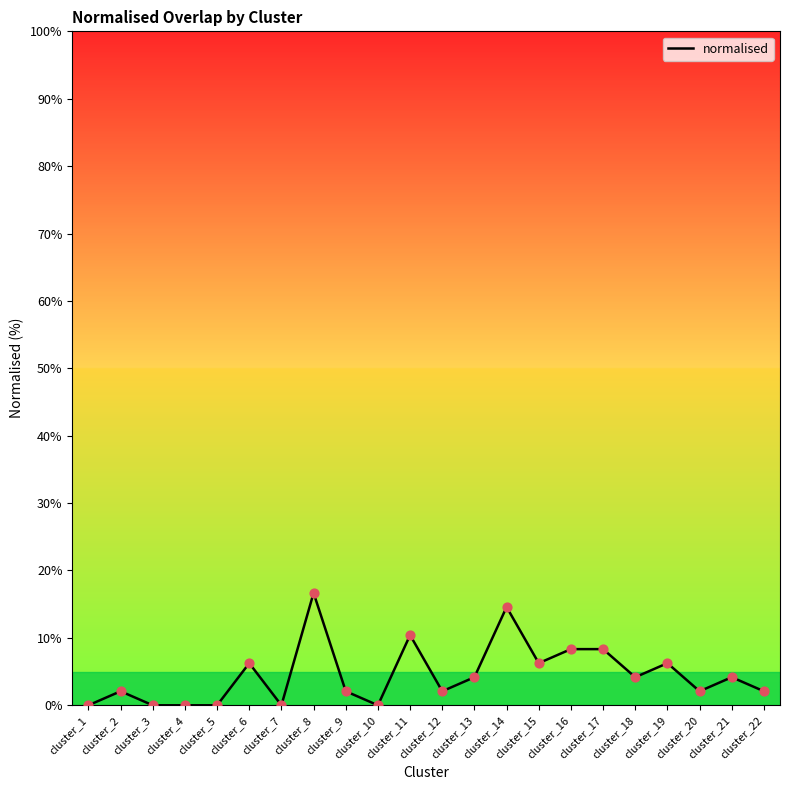

What is the change in value from cluster_18 to cluster_19?

+2.1